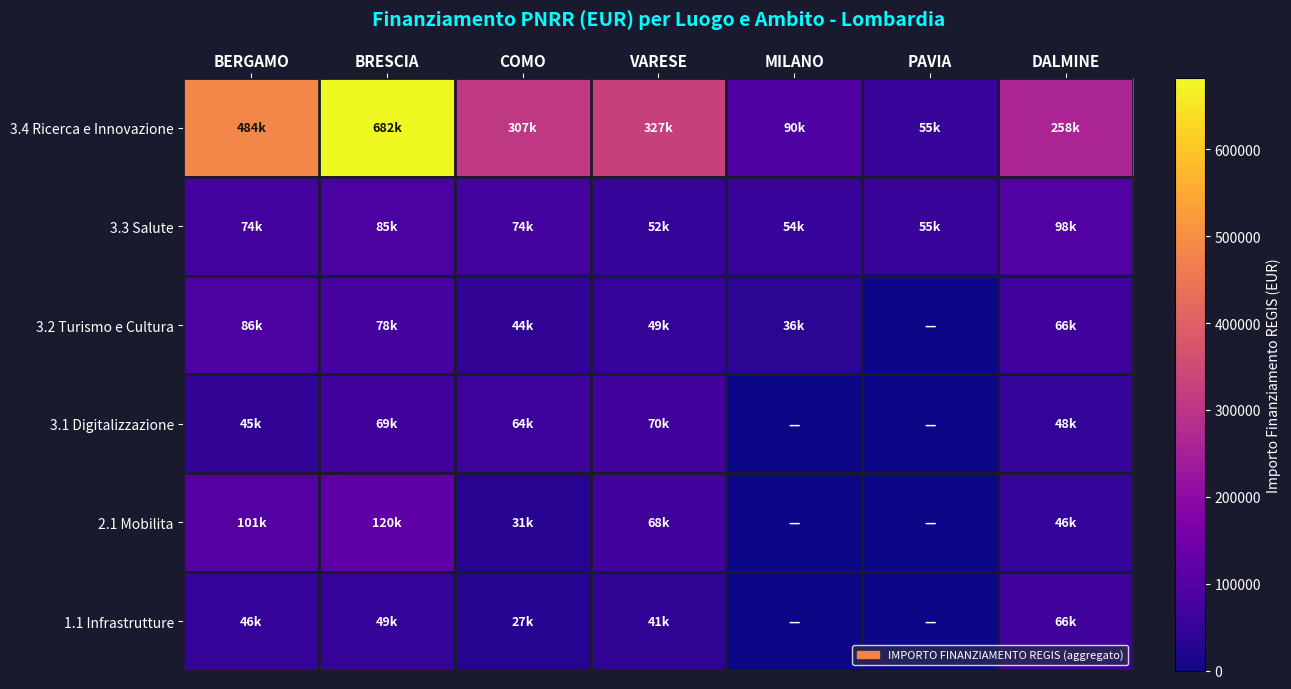

Which series has the largest total across all categories?

3.4 Ricerca e Innovazione